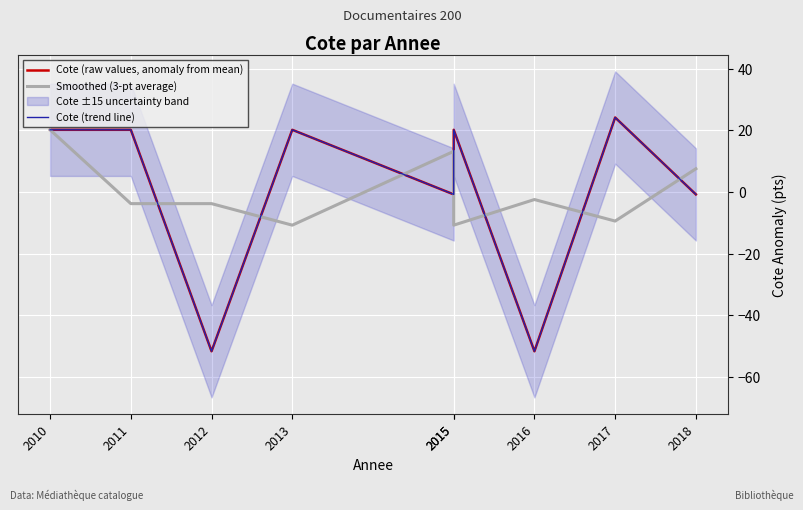

In Smoothed (3-pt average), how many points are higher than both neighbors (excluding endpoints)?

2